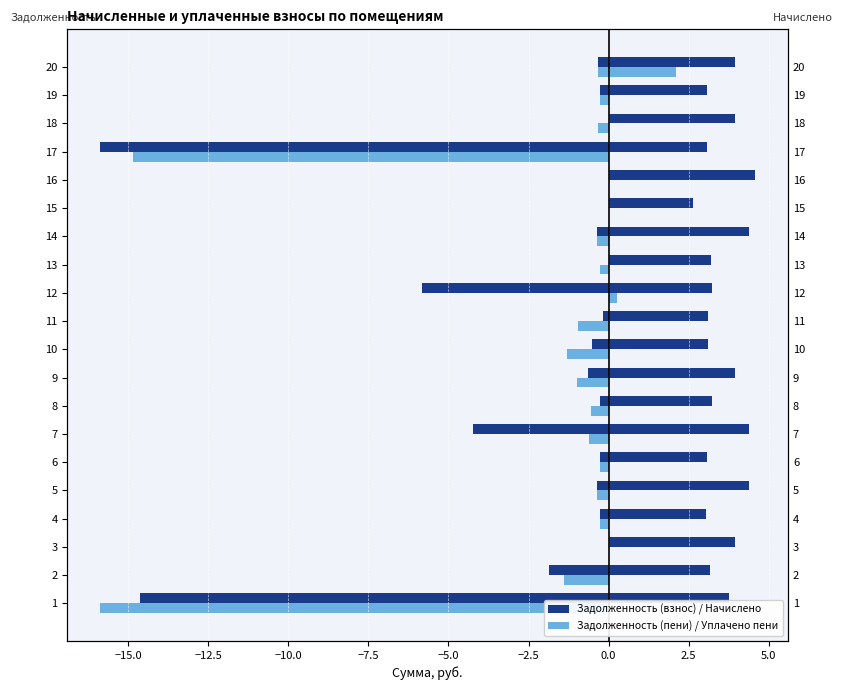

Which series has the largest total across all categories?

начислено